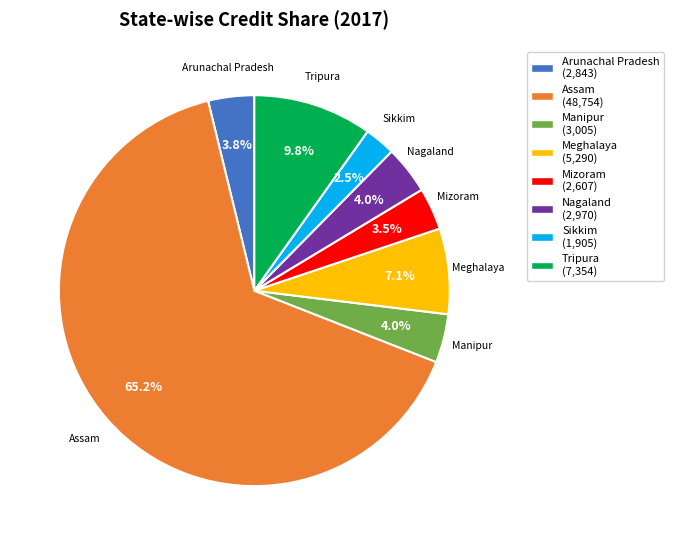

Count the number of slices in the pie.

8